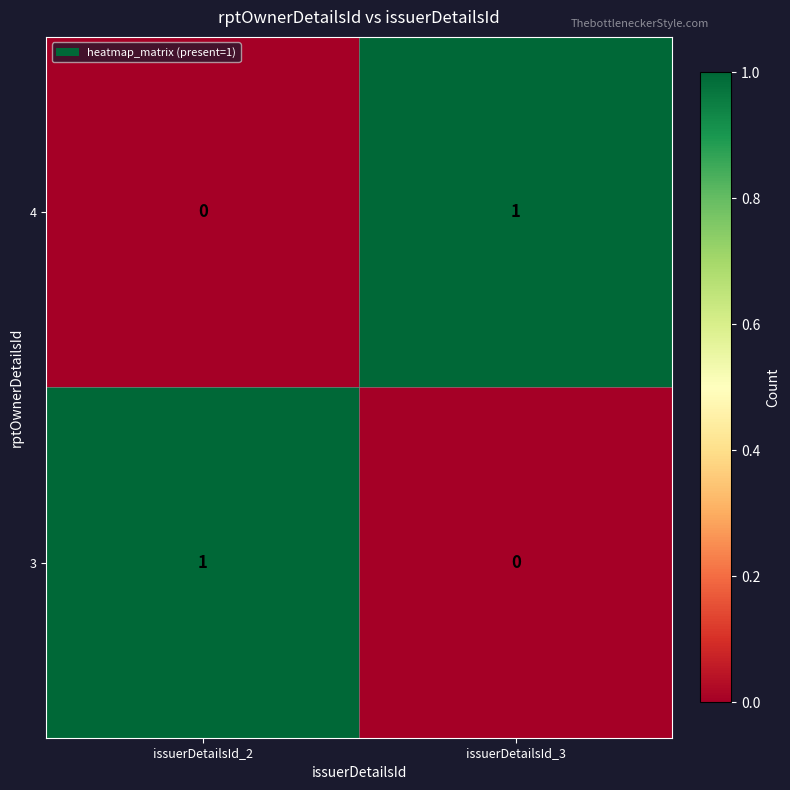

What is the total value across all series at issuerDetailsId_2?

1